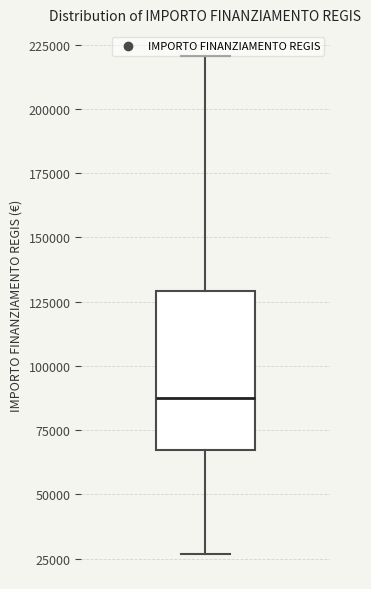

Transcribe this box plot: give where the median line is, the range the box spans, and where the two whiskers end, as read against the y-axis. The values are not printed on the chart, so give them approximately, as read against the axis.

median 85000, box 65000 to 130000, whiskers 25000 to 220000